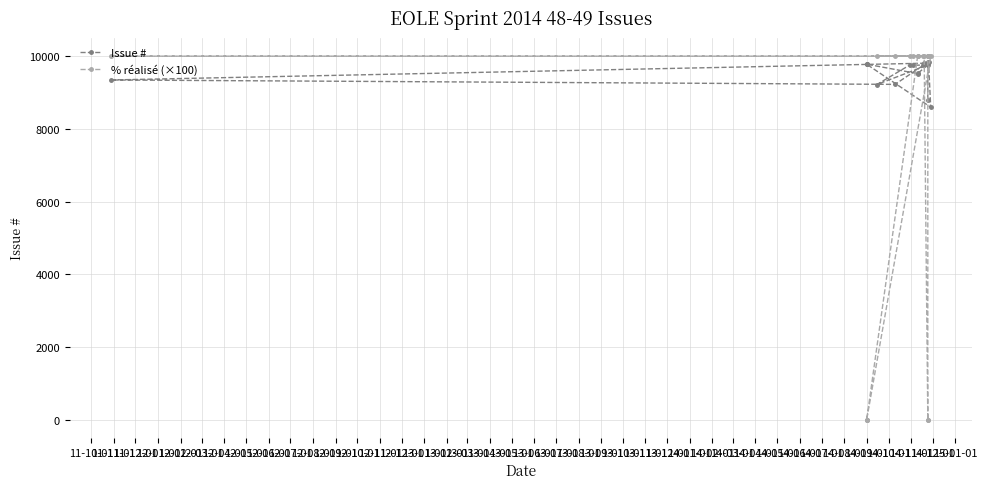

At how many categories does at least one series exceed 9063?

20